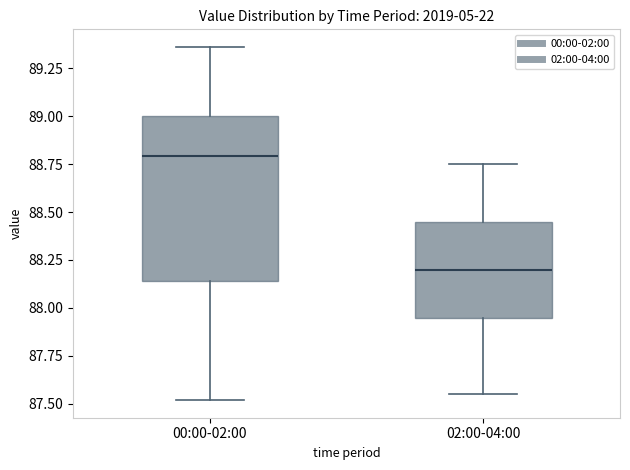

Where does the median line of the box for 02:00-04:00 sit on the y-axis? The values are not printed on the chart, so give them approximately, as read against the axis.

88.20